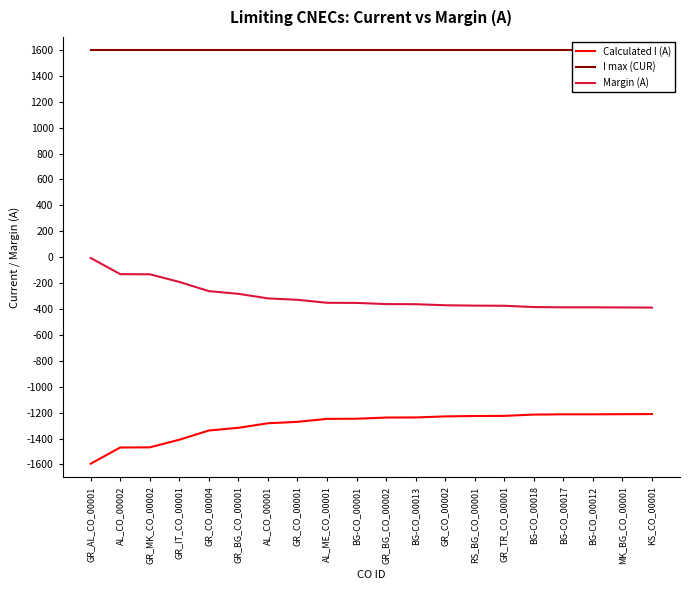

What is the maximum value for Calculated I (A)?

-1211